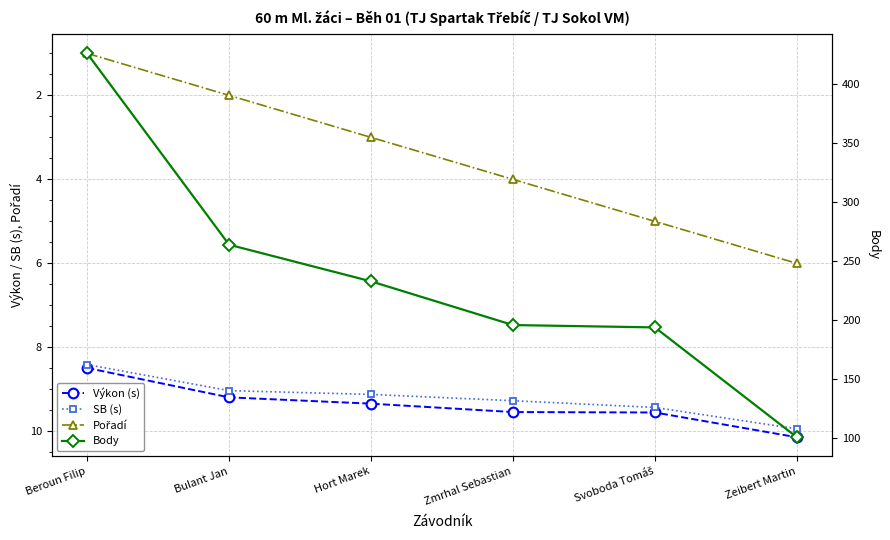

What is the sum of all Pořadí values?

21.0